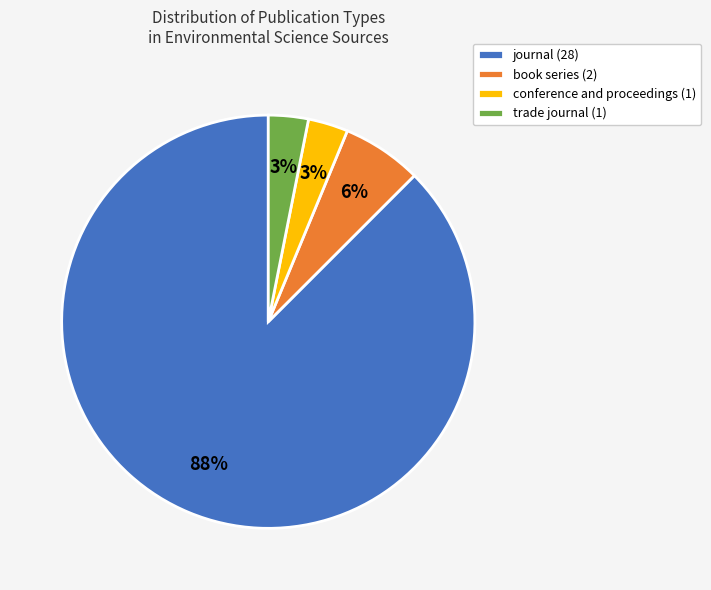

Which slice is the largest?

journal